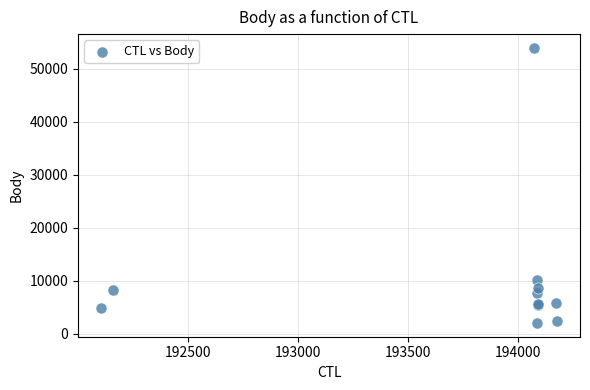

What Y value in the scatter plot is closest to 27979?

10095